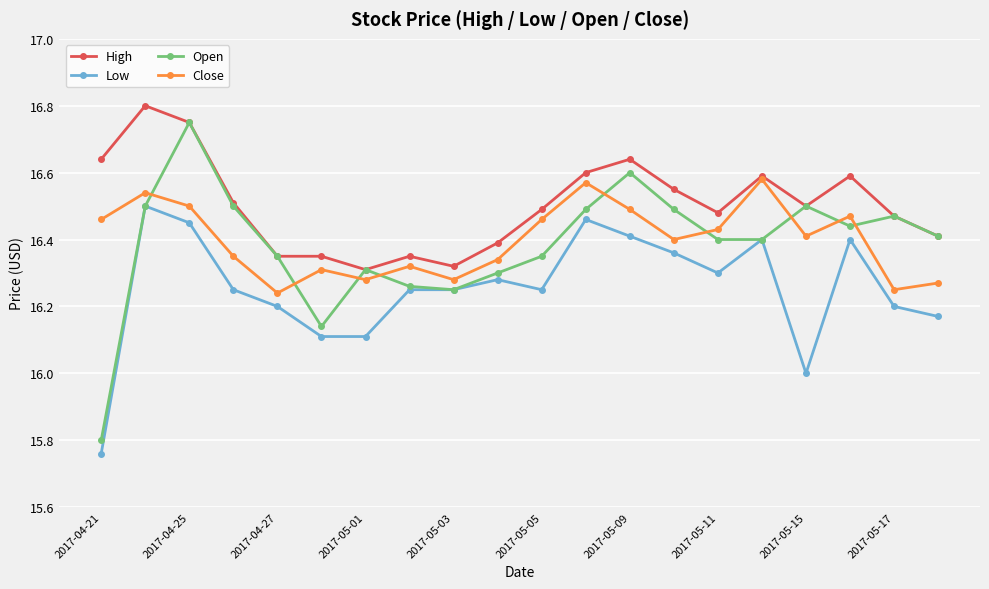

Which series has the largest range (max minus min)?

Open